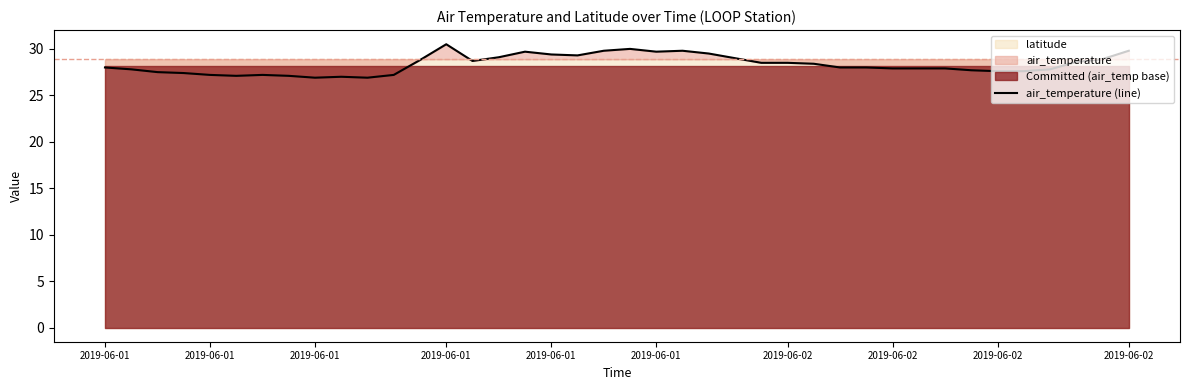

Count the number of categories in the chart.

40